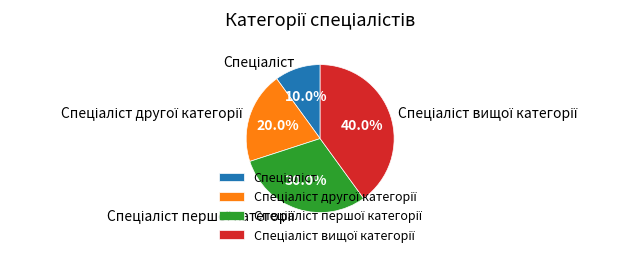

Is there a majority slice in this chart?

No